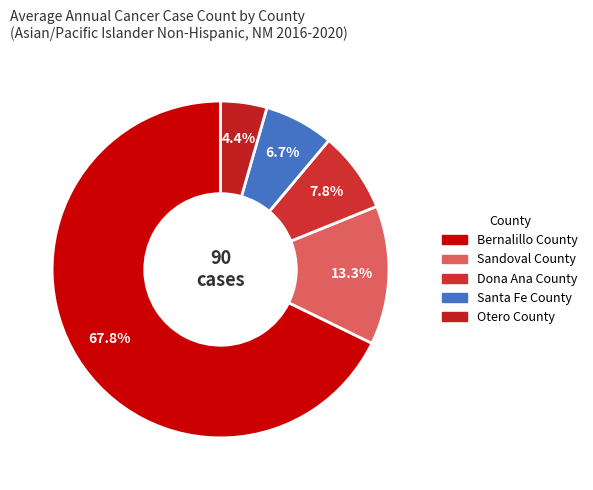

The Sandoval County slice represents 13% of the pie. True or false?

True